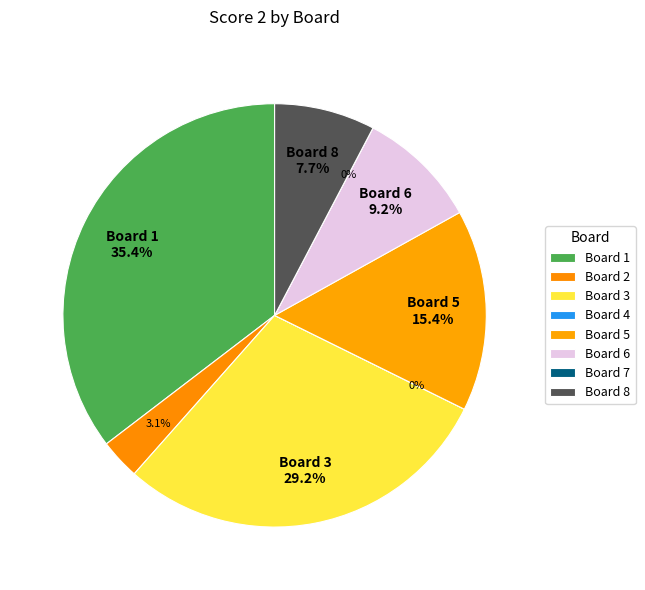

True or false: Board 8 accounts for 17% of the total.

False